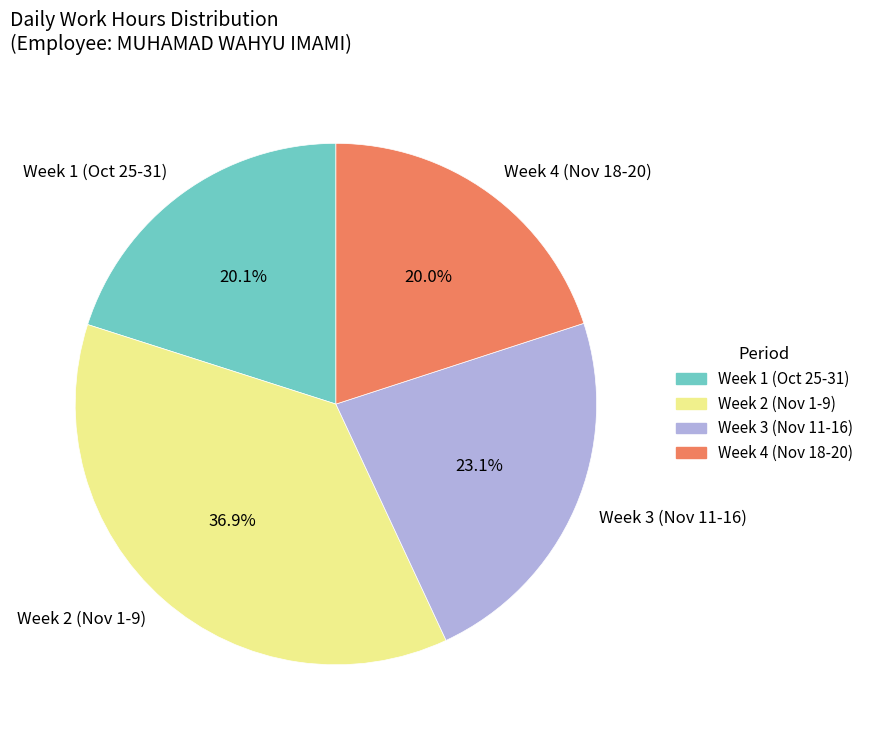

Approximately how many times larger is the value at Week 1 (Oct 25-31) compared to Week 3 (Nov 11-16)?

0.9